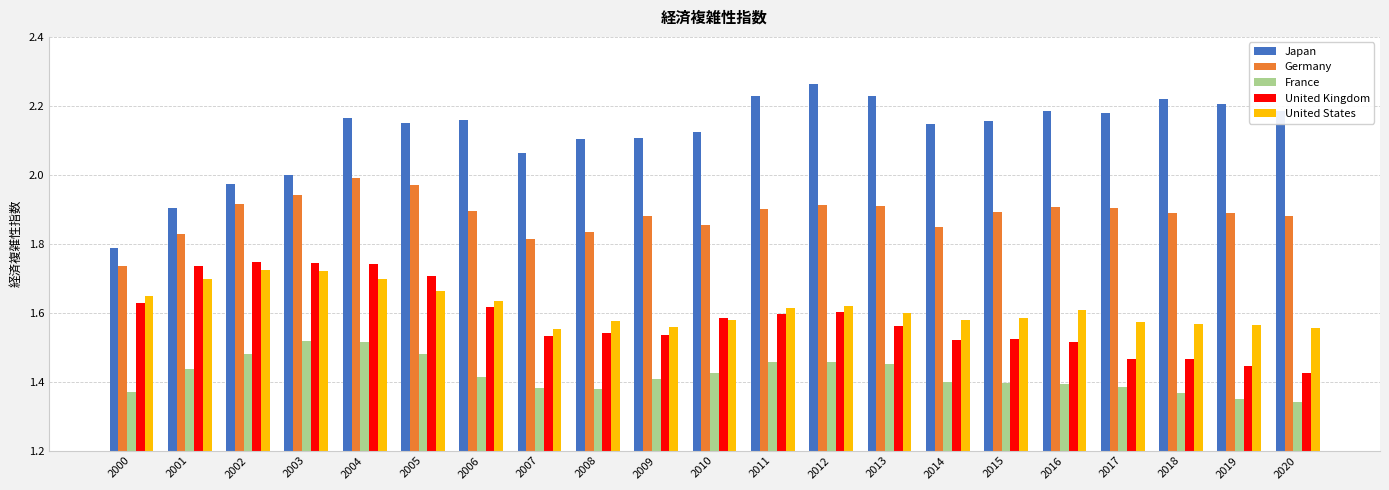

Between 2008 and 2013, which series saw the biggest shift?

Japan